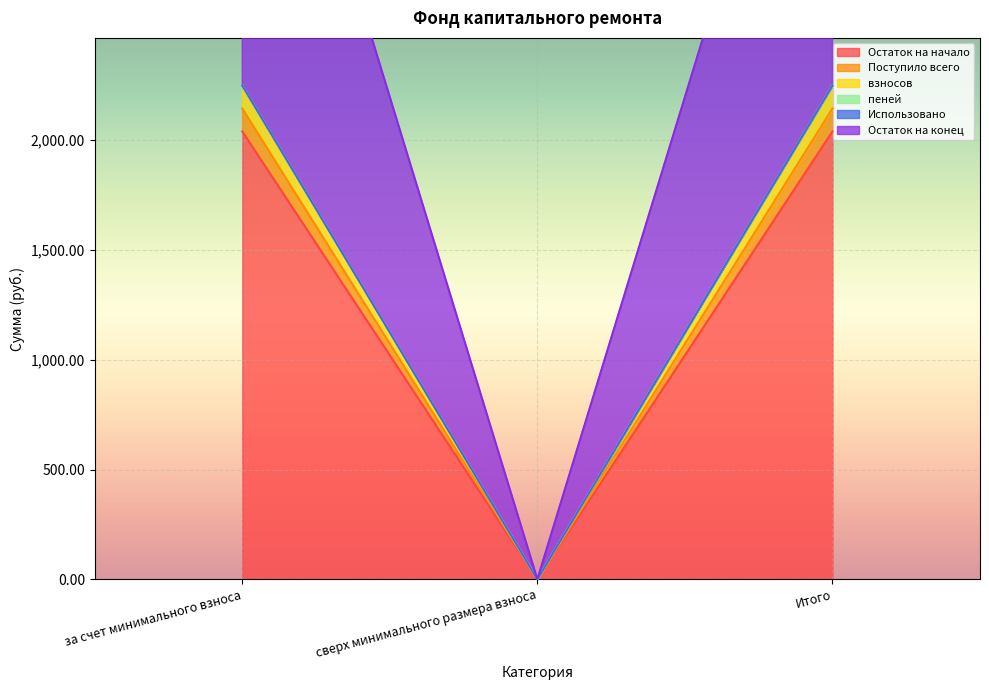

What is the sum of all Остаток на начало values?

4080.5